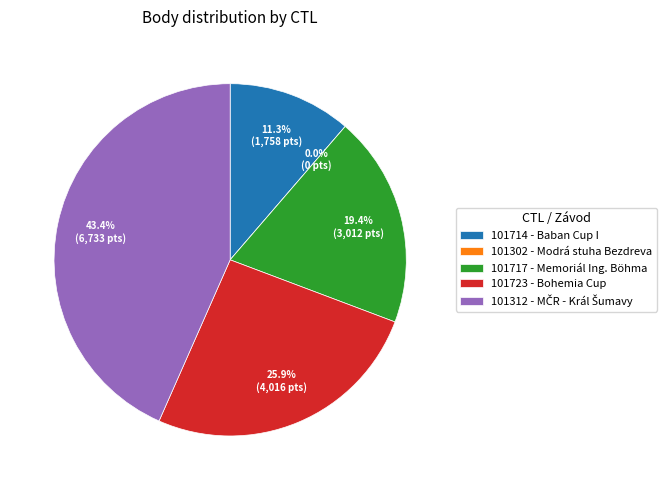

Rank the categories by value from highest to lowest.

101312, 101723, 101717, 101714, 101302